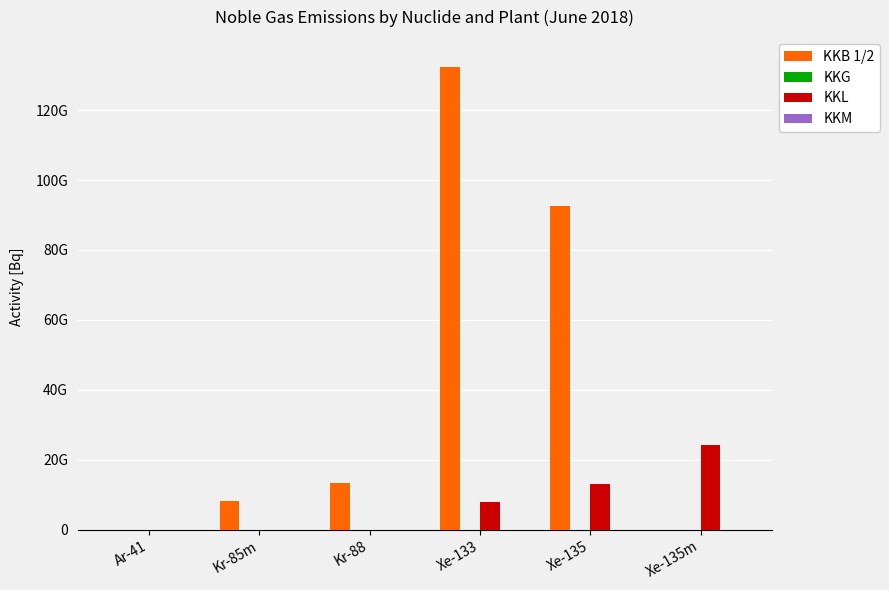

Are the bars horizontal?

No